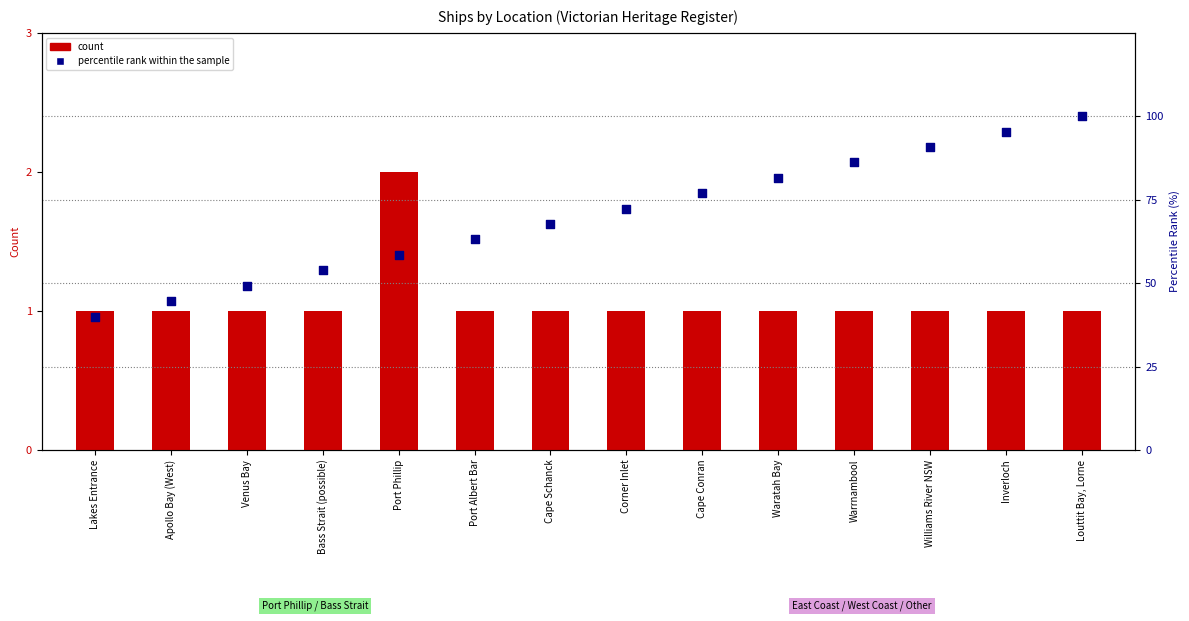

Which series has the largest total across all categories?

percentile rank within the sample